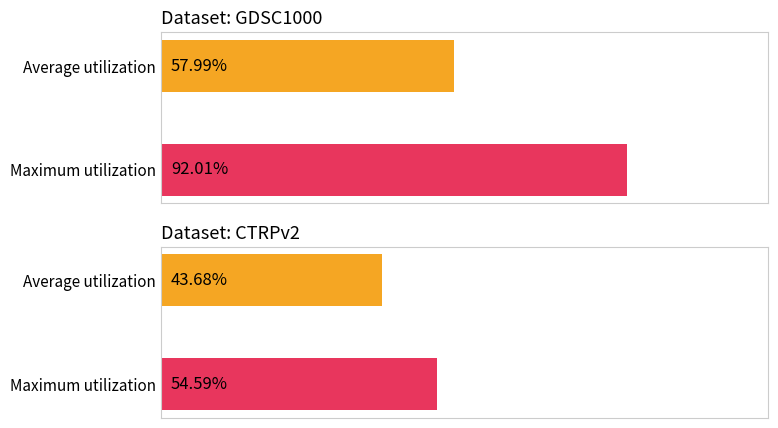

Which label corresponds to the smallest value in the chart?

CTRPv2